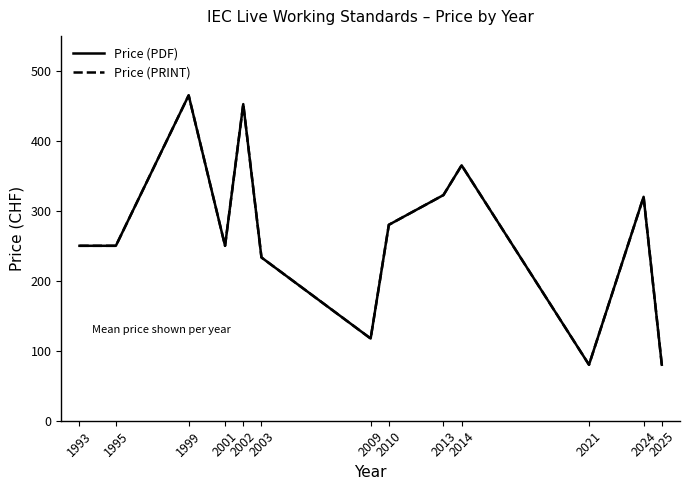

At how many categories does at least one series exceed 344?

3